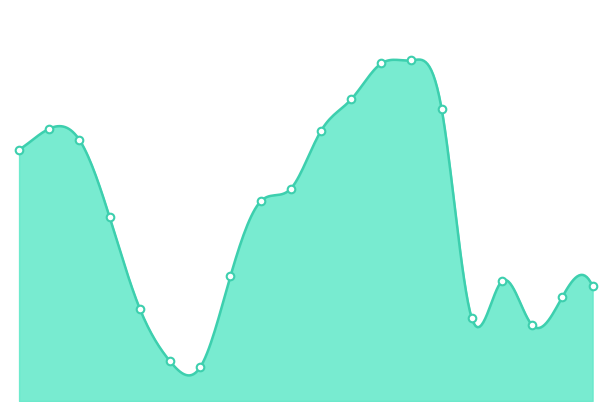

Which has a higher value, 55-59 or 35-39?

55-59